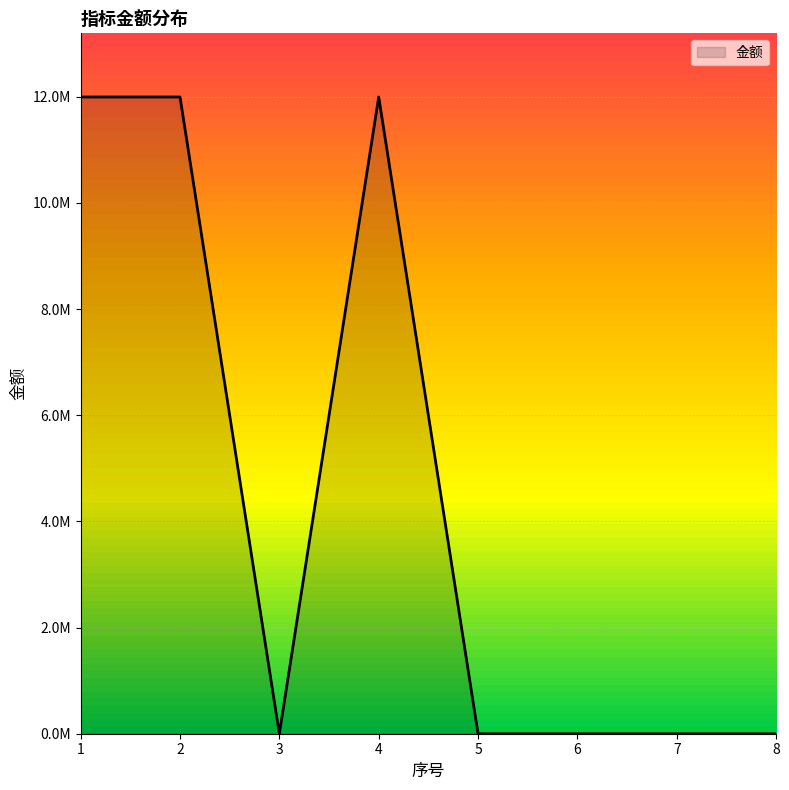

Rank the categories by value from lowest to highest.

3, 5, 6, 7, 8, 1, 2, 4